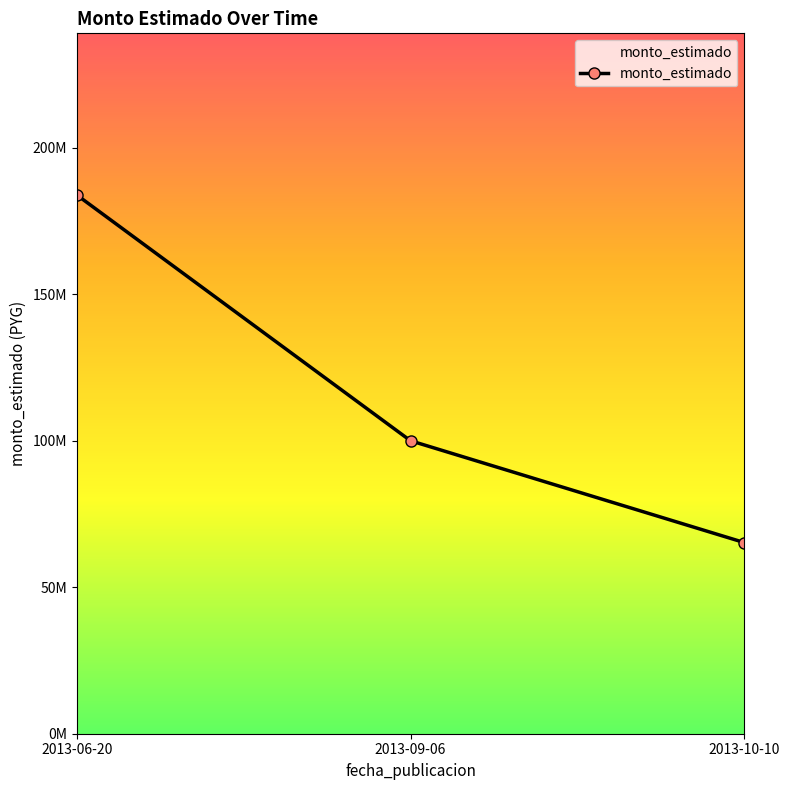

Where is the data nearest to the value 124577500?

2013-09-06